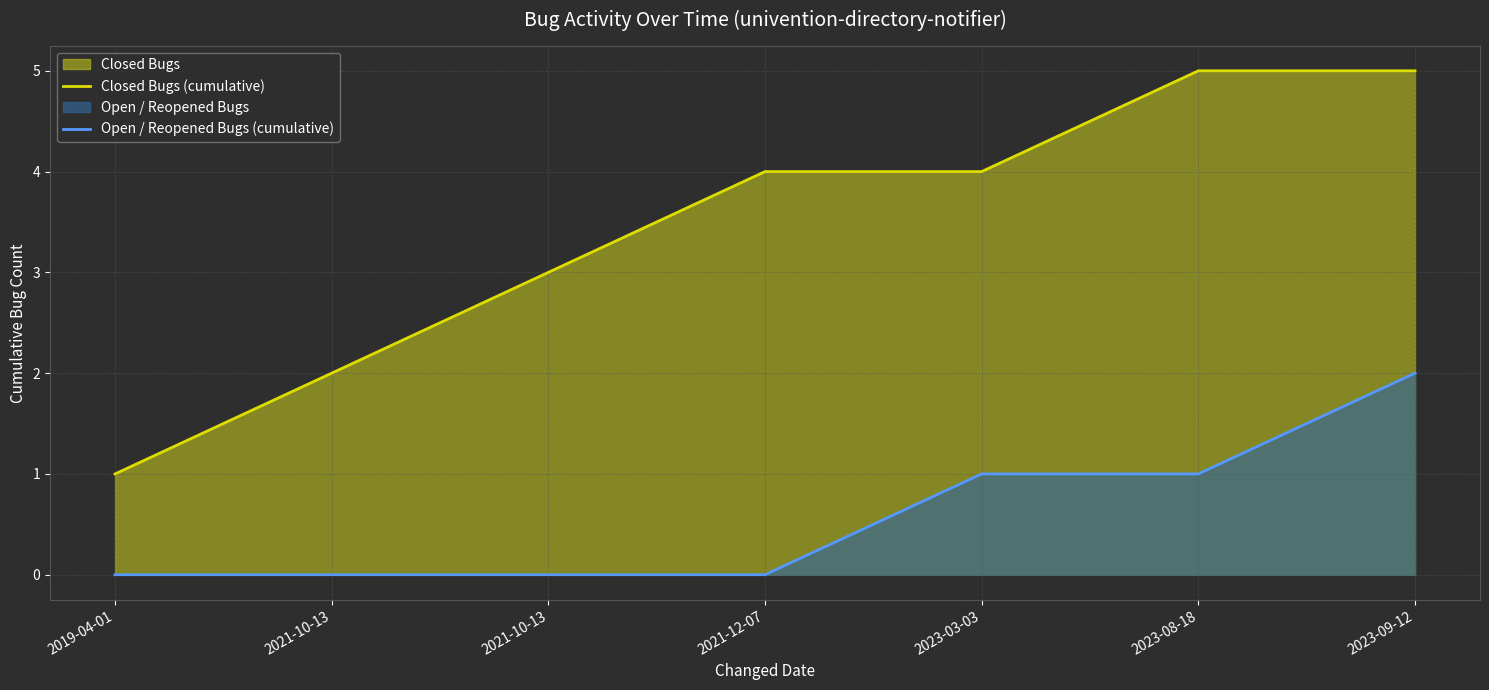

What is the label of the 1st point from the left?

2019-04-01